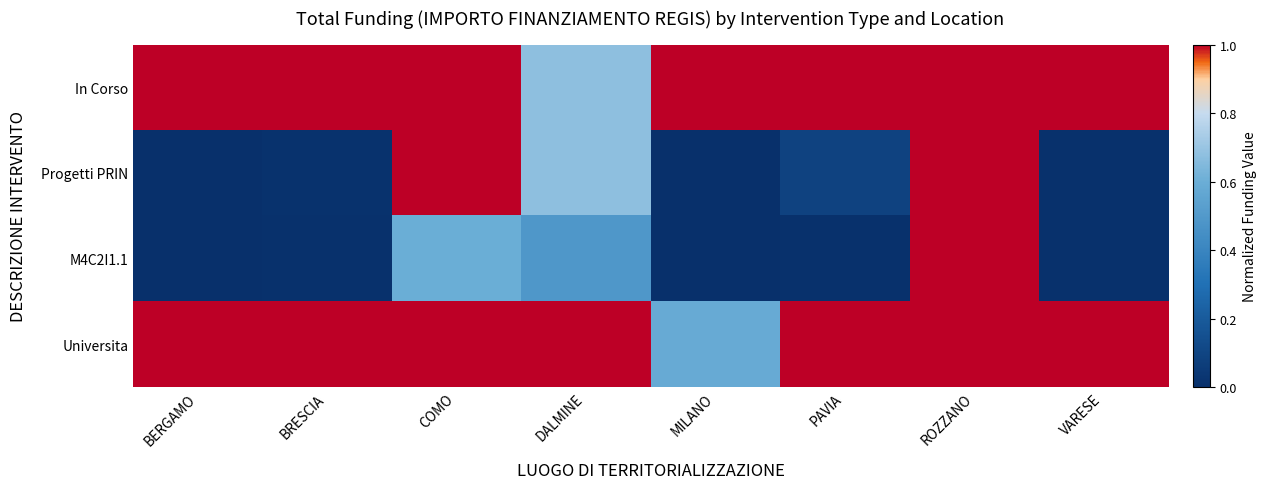

Count the number of categories in the chart.

8